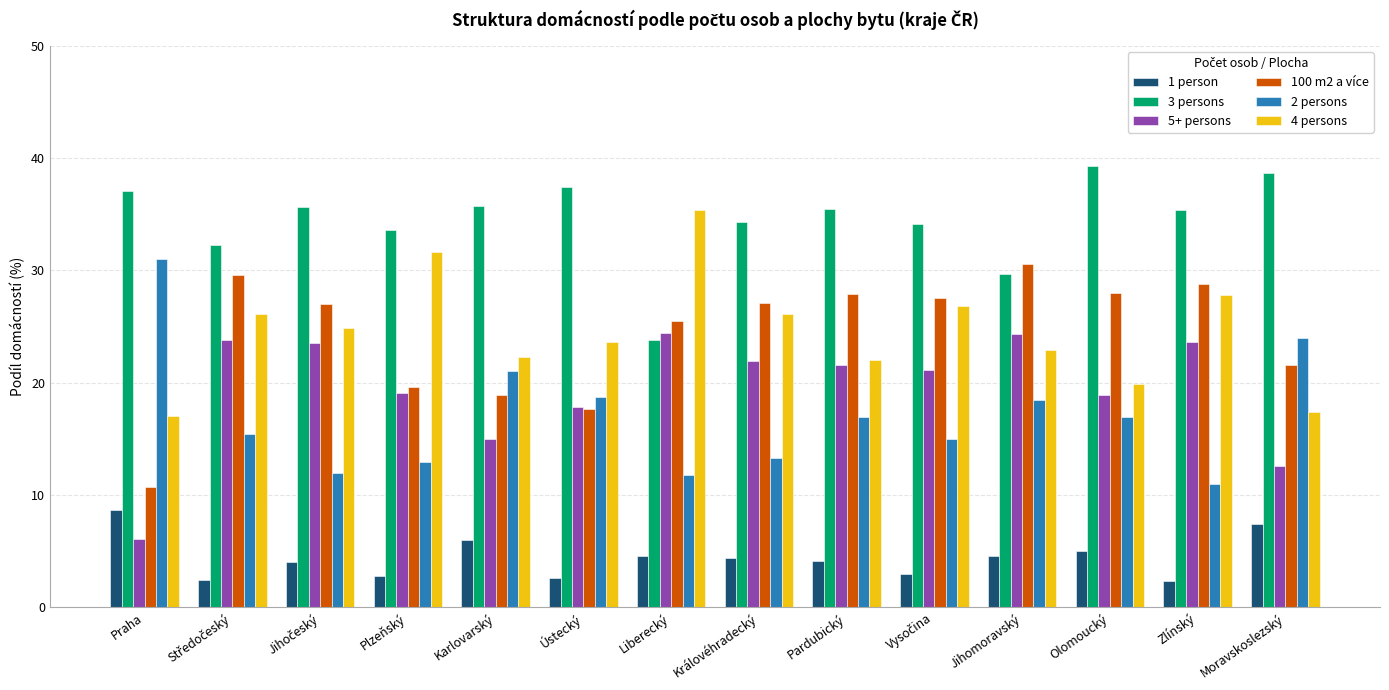

Which series has the largest total across all categories?

3 persons